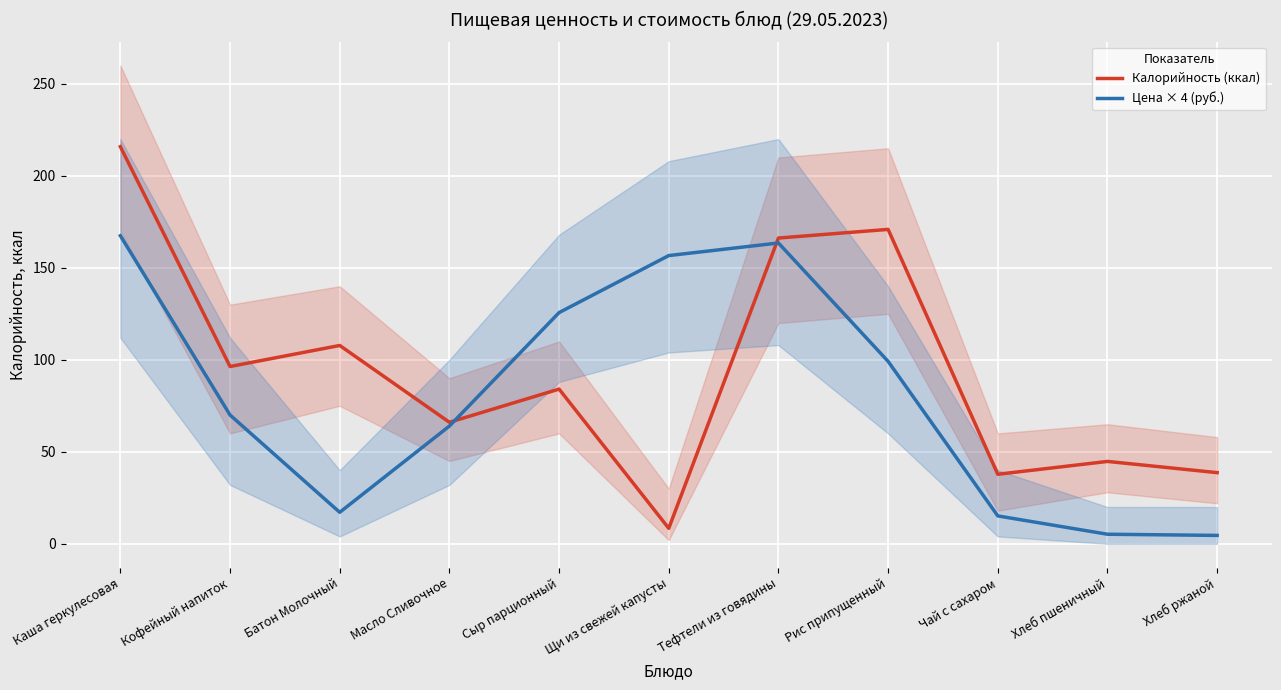

Which category has the lowest value in the Цена × 4 (руб.) series?

Хлеб ржаной